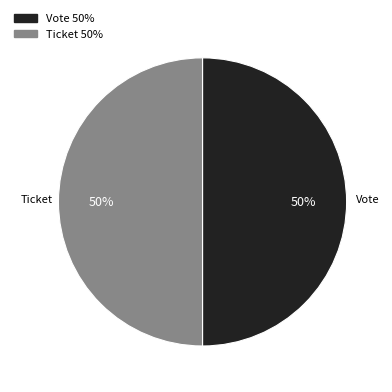

To the nearest percent, what is the combined percentage of Vote and Ticket?

100%